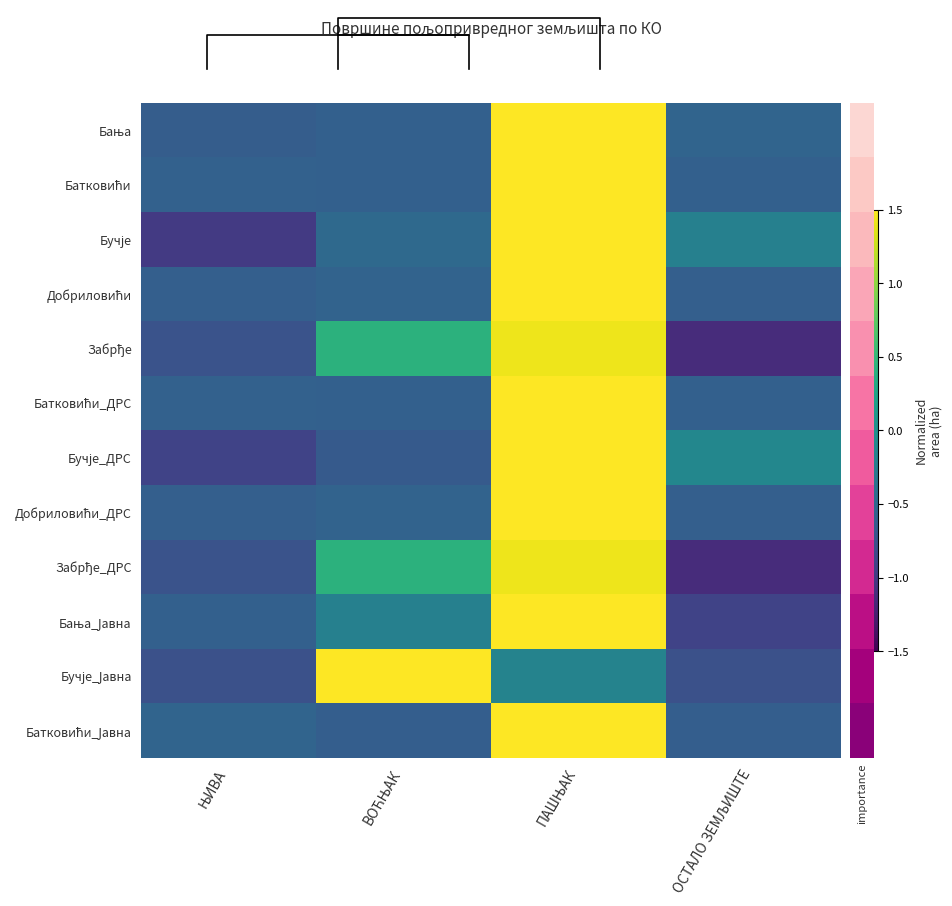

Read the Бања value at ЊИВА.

-0.6